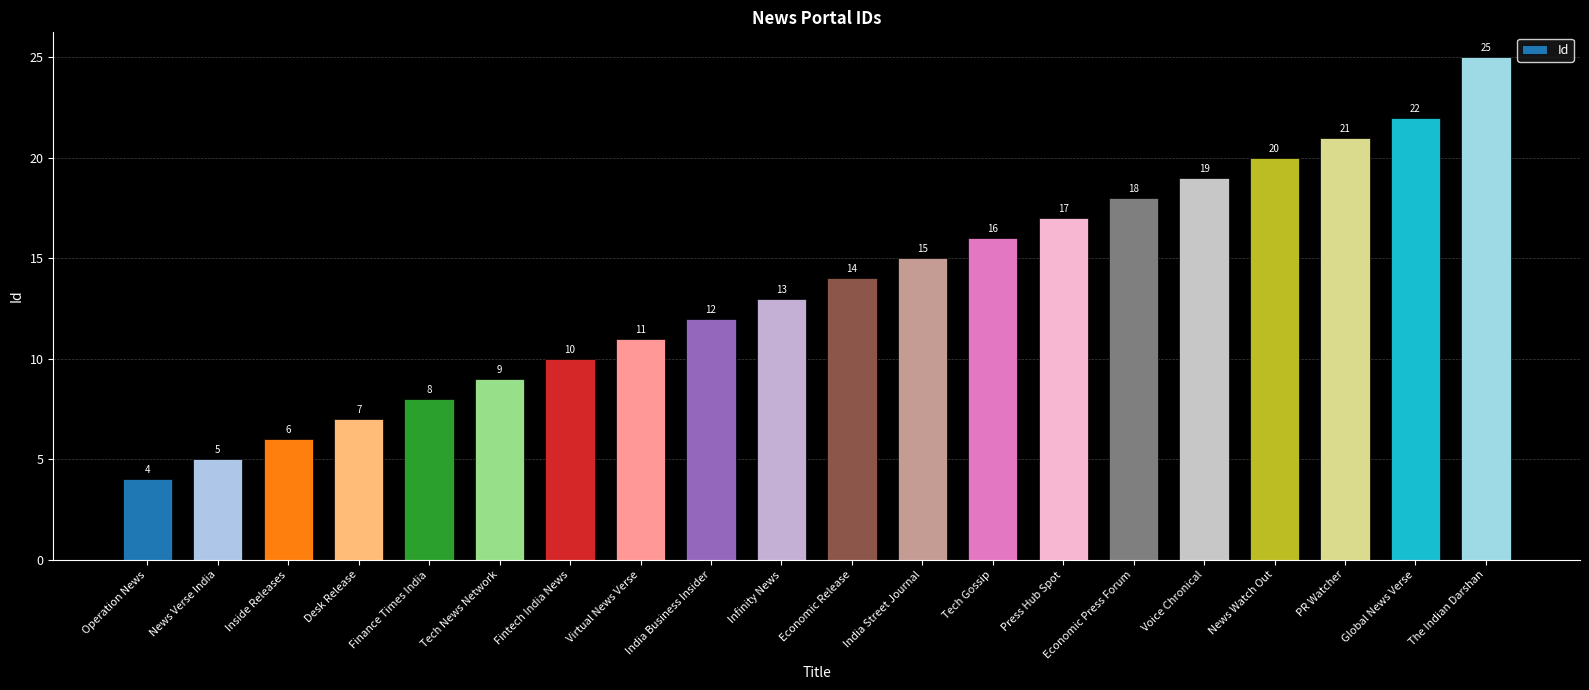

What position from the left is PR Watcher?

18